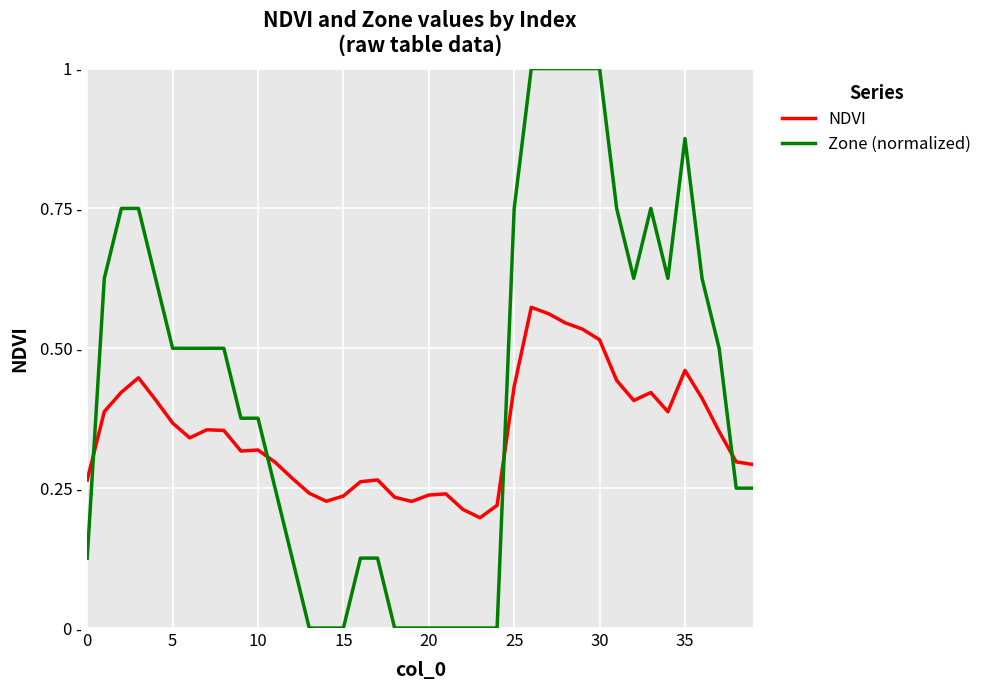

At which category is the sum across all series the highest?

26